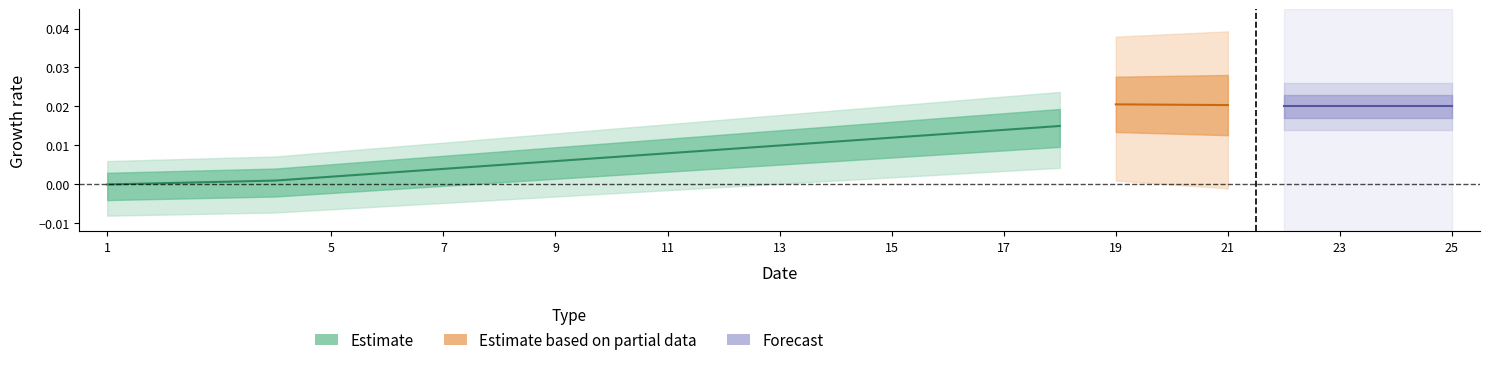

Which series has the widest spread of values?

Estimate